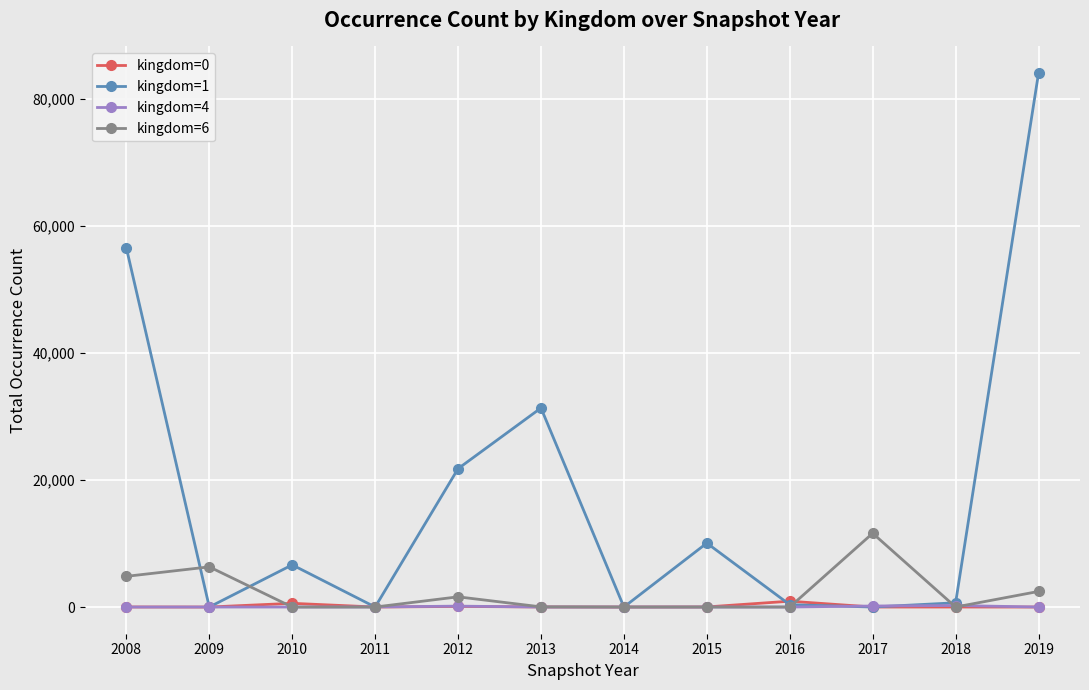

True or false: kingdom=0 has more than 0 interior local peaks.

True